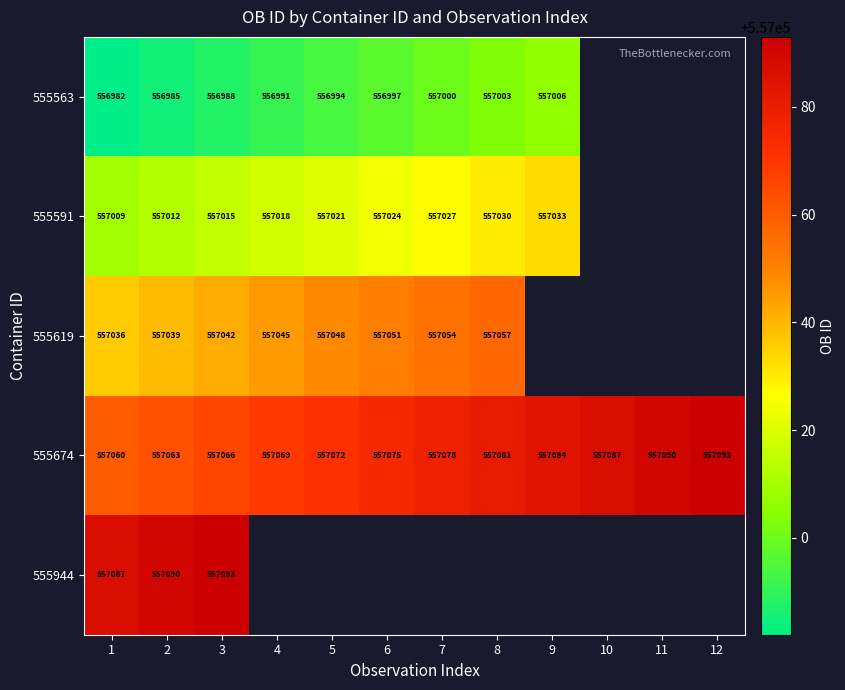

Where is 555674 nearest to the value 557076?

6